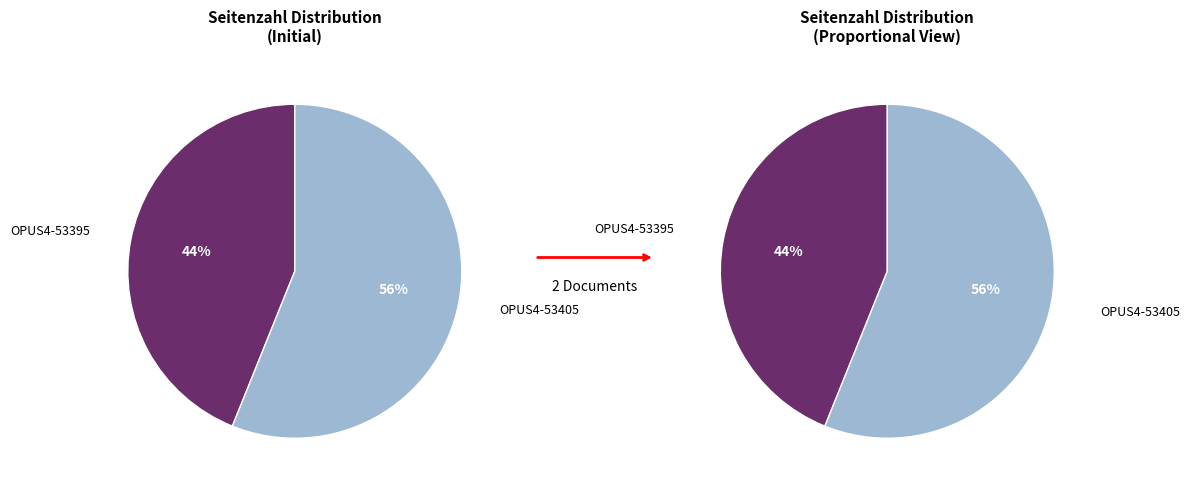

What is the ratio of the value at OPUS4-53395 to the value at OPUS4-53405?

0.8